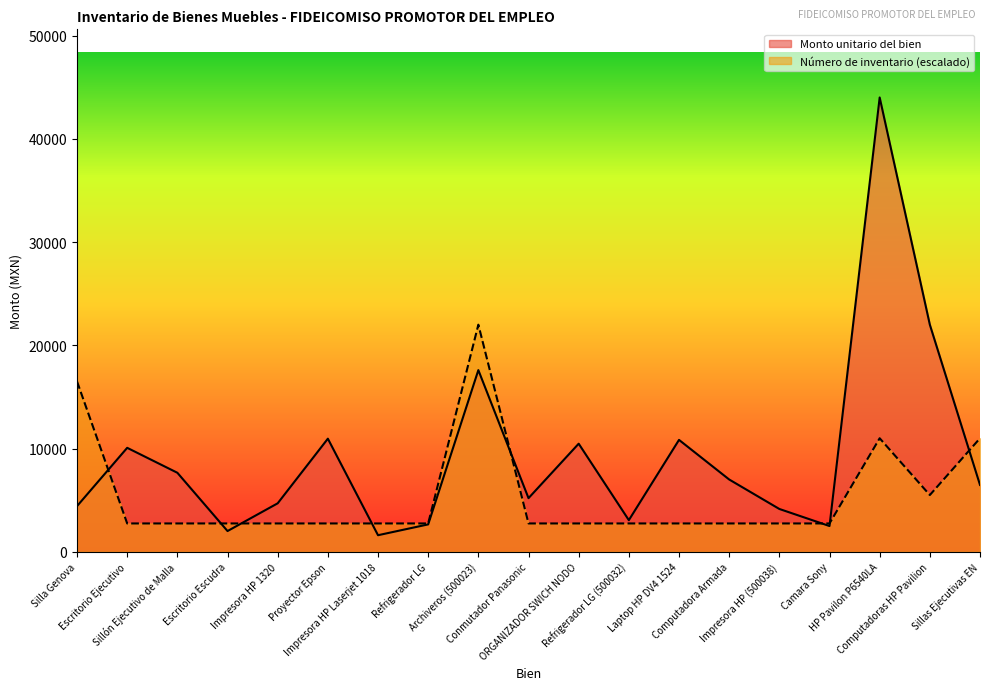

What position from the left is Conmutador Panasonic?

10